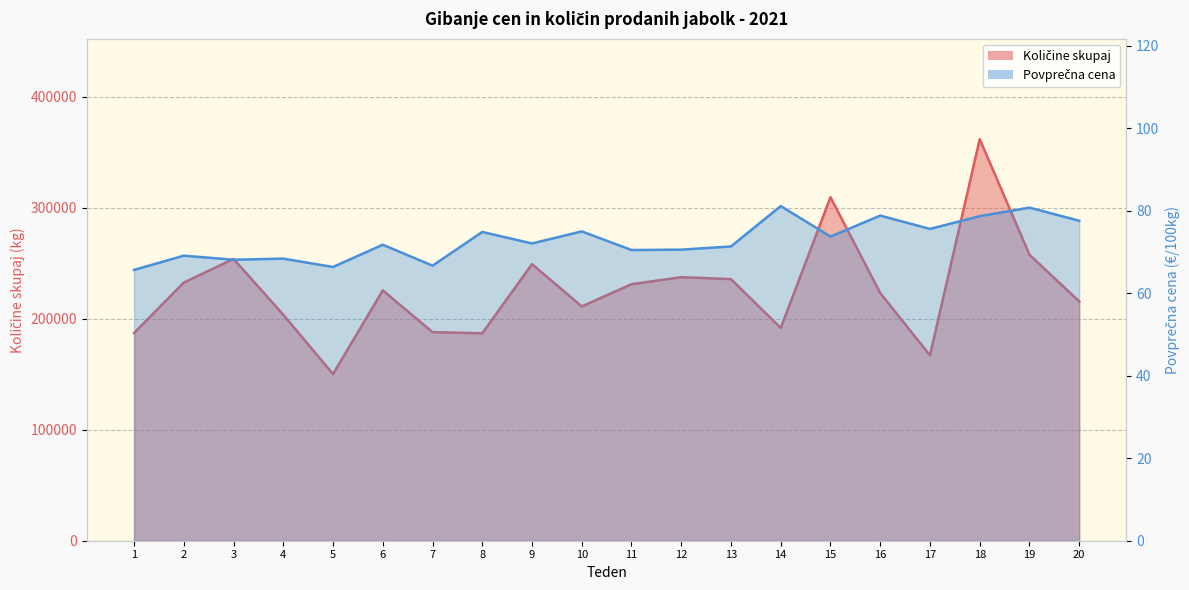

The value of Povprečna cena at 19 is 80.8. True or false?

True